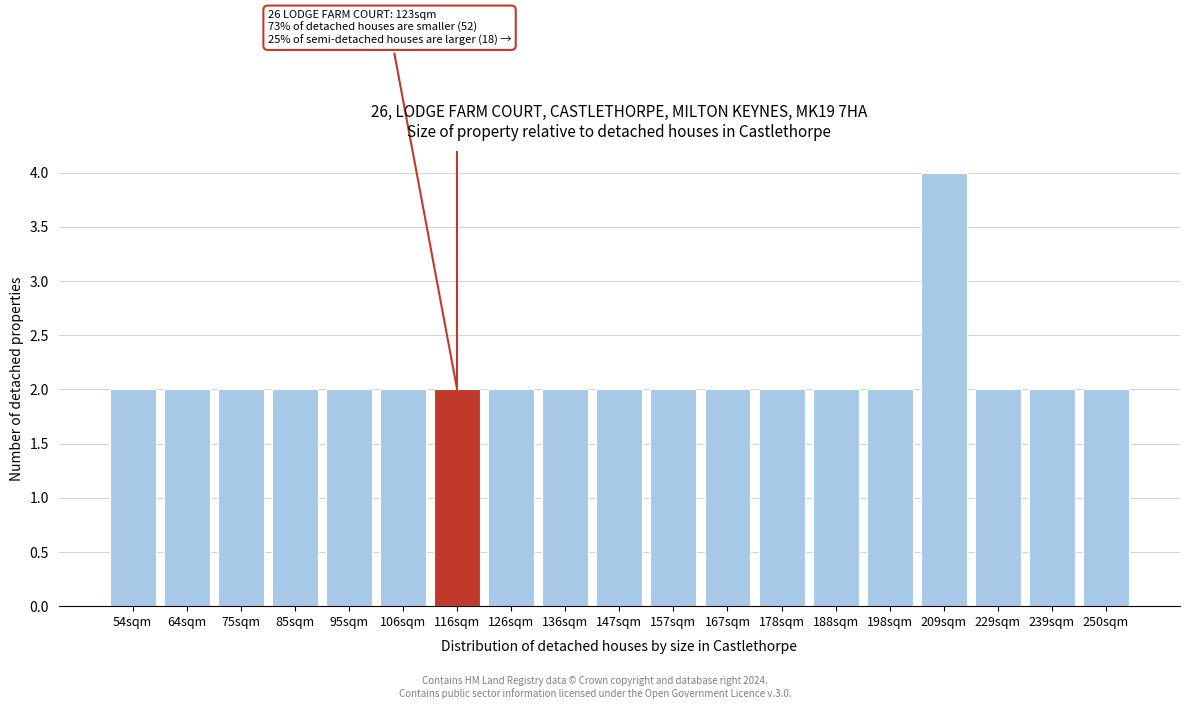

Reading left to right, extract all data points from this chart.

2	2	2	2	2	2	2	2	2	2	2	2	2	2	2	4	2	2	2